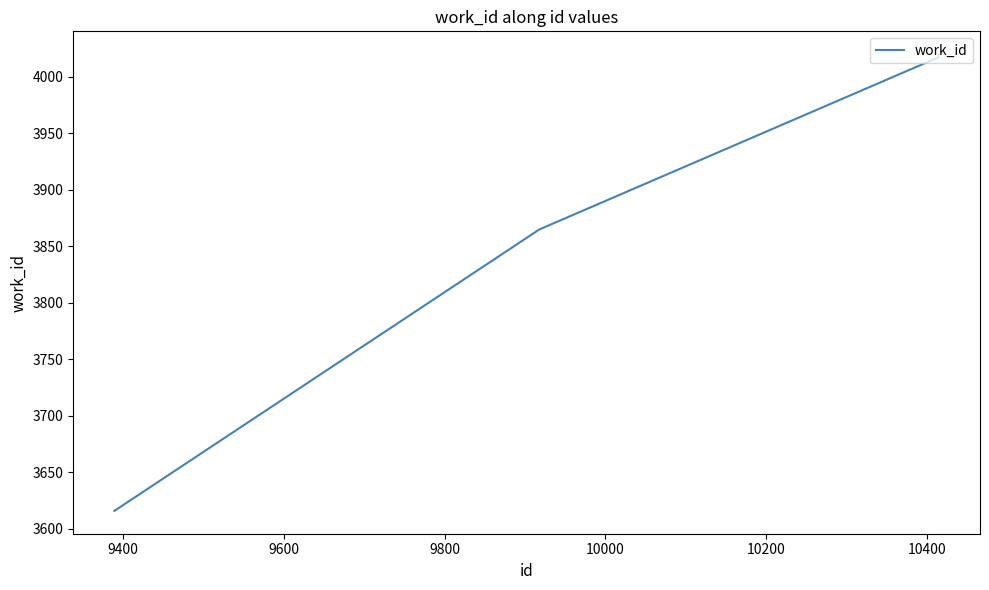

What is the minimum value shown in the chart?

3616